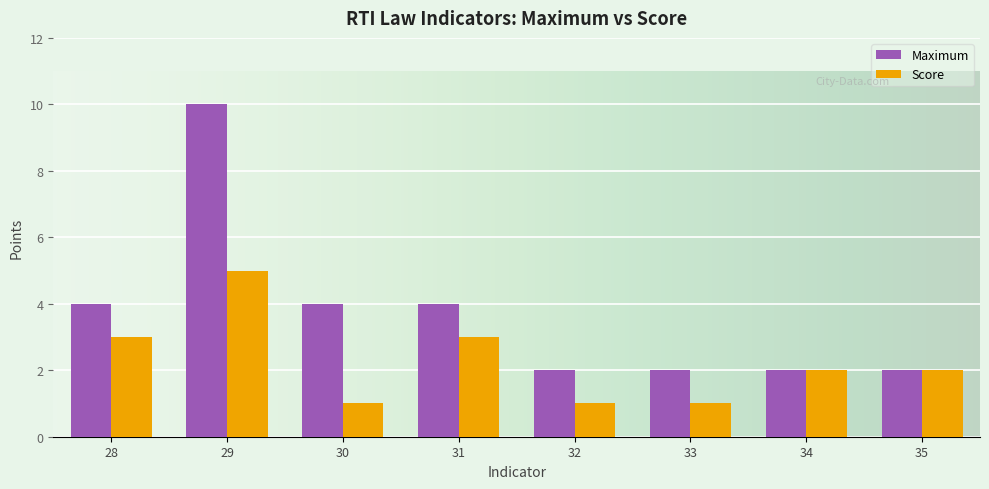

At which category is the sum across all series the highest?

29